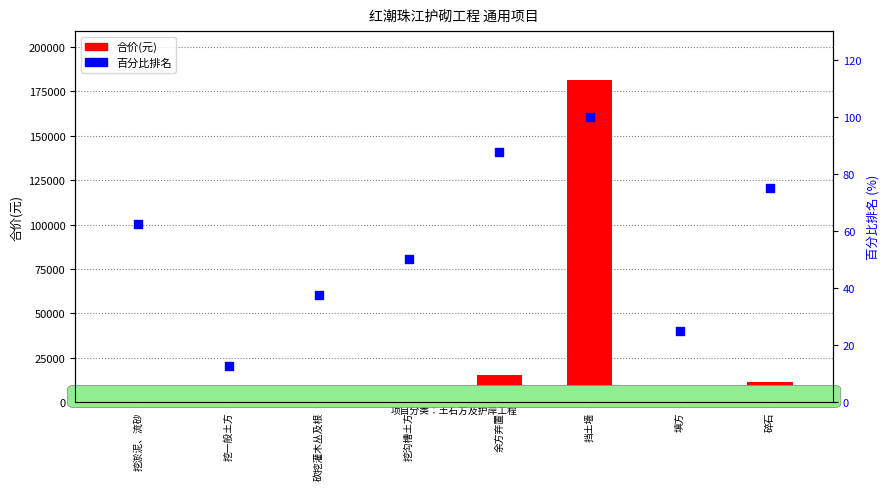

Which series reaches the minimum Y coordinate?

百分比排名